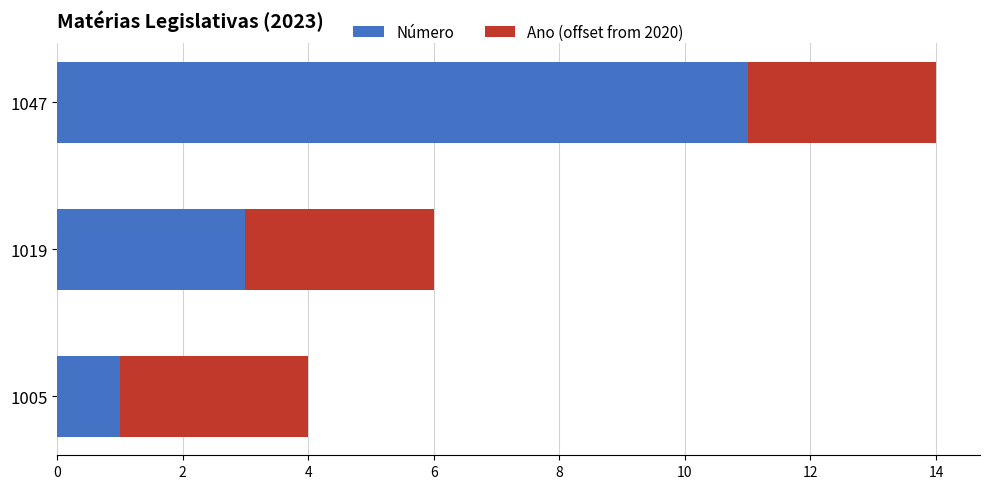

What is the difference between the Número values at 1019 and 1047?

8